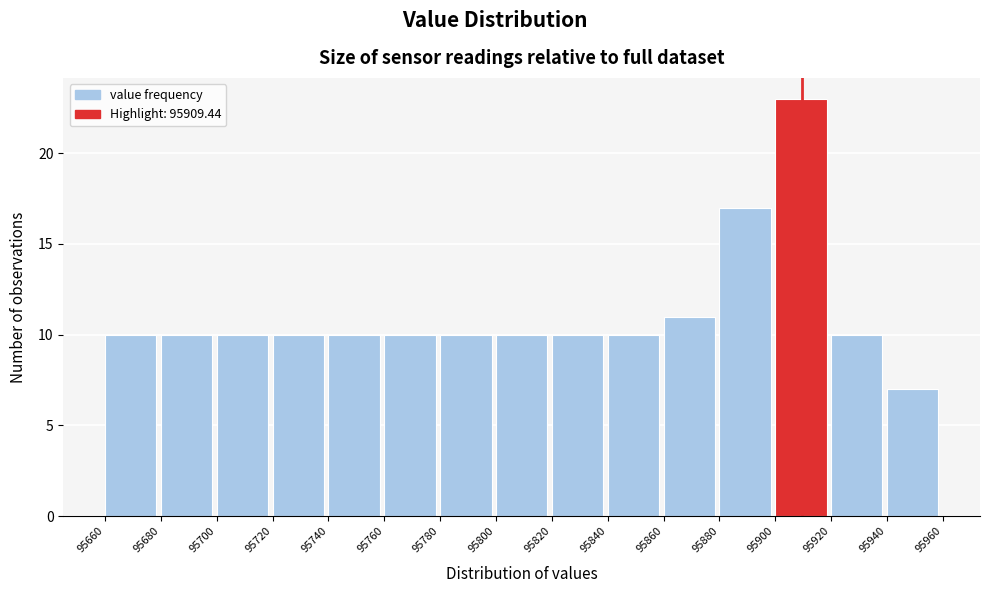

Reading left to right, transcribe this chart: for each bar, give the range it covers on the x-axis and its height. The values are not printed on the chart, so give them approximately, as read against the axis.

95660 to 95680: 10
95680 to 95700: 10
95700 to 95720: 10
95720 to 95740: 10
95740 to 95760: 10
95760 to 95780: 10
95780 to 95800: 10
95800 to 95820: 10
95820 to 95840: 10
95840 to 95860: 10
95860 to 95880: 11
95880 to 95900: 17
95900 to 95920: 23
95920 to 95940: 10
95940 to 95960: 7